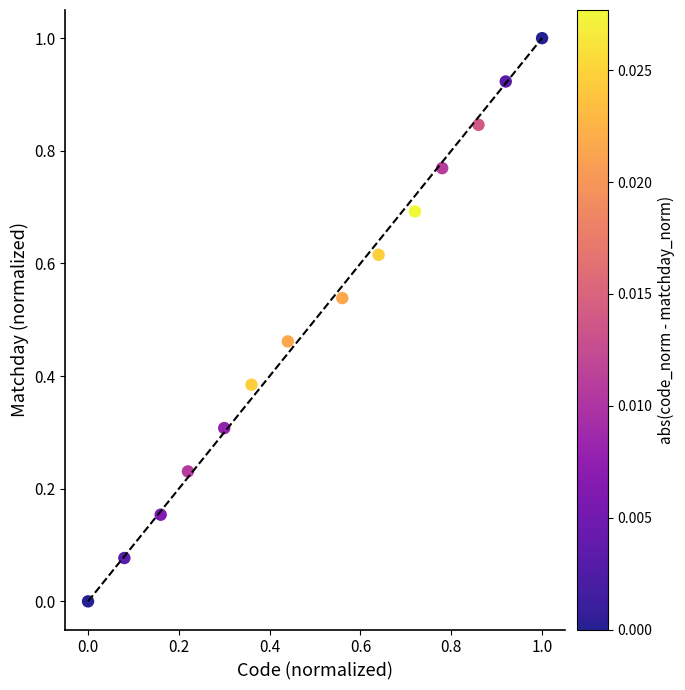

What is the range of X values (max minus min)?

1.0